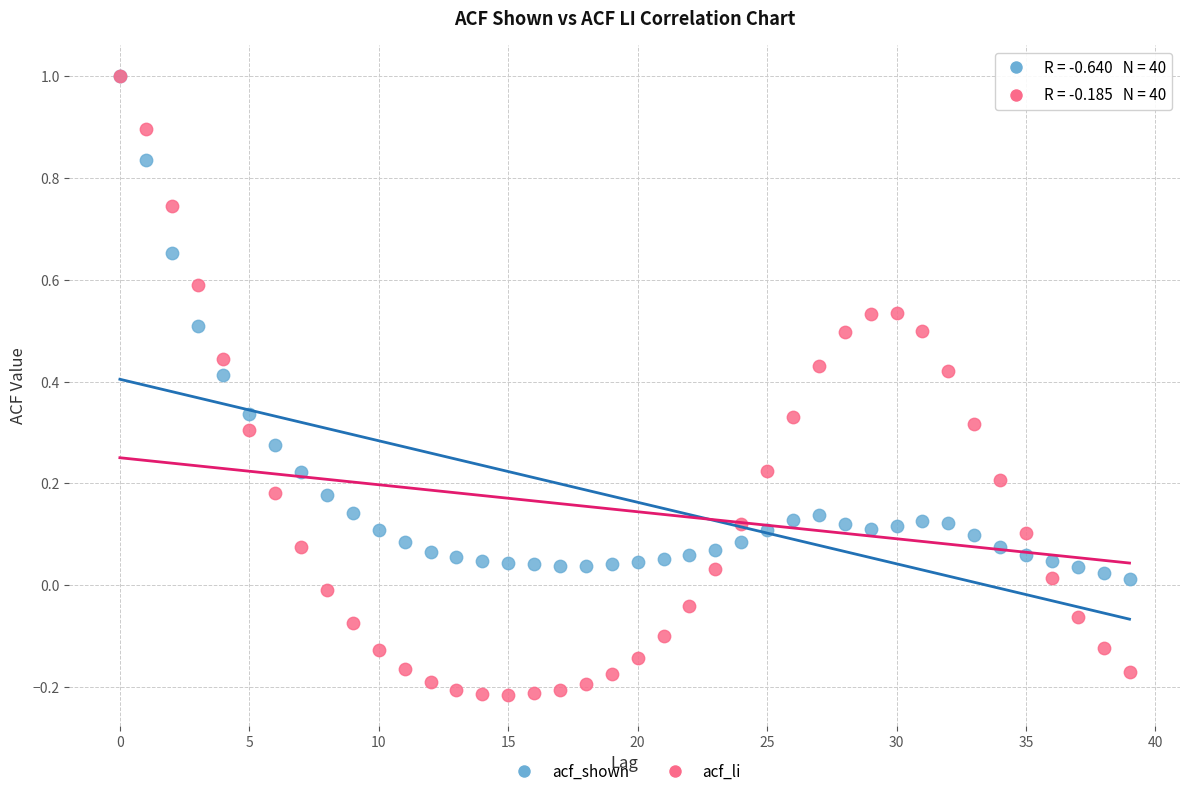

What are all the series names shown in the legend?

acf_shown, acf_li